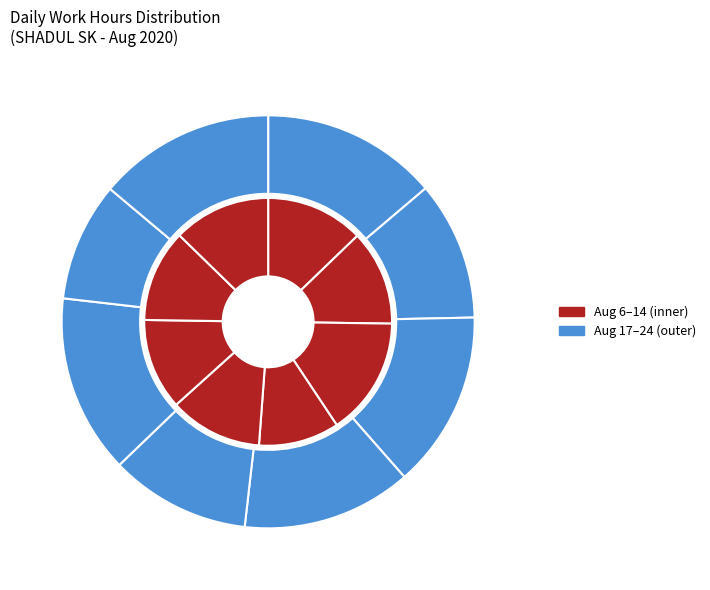

How much of the chart is everything except 6-Aug?

94.1%